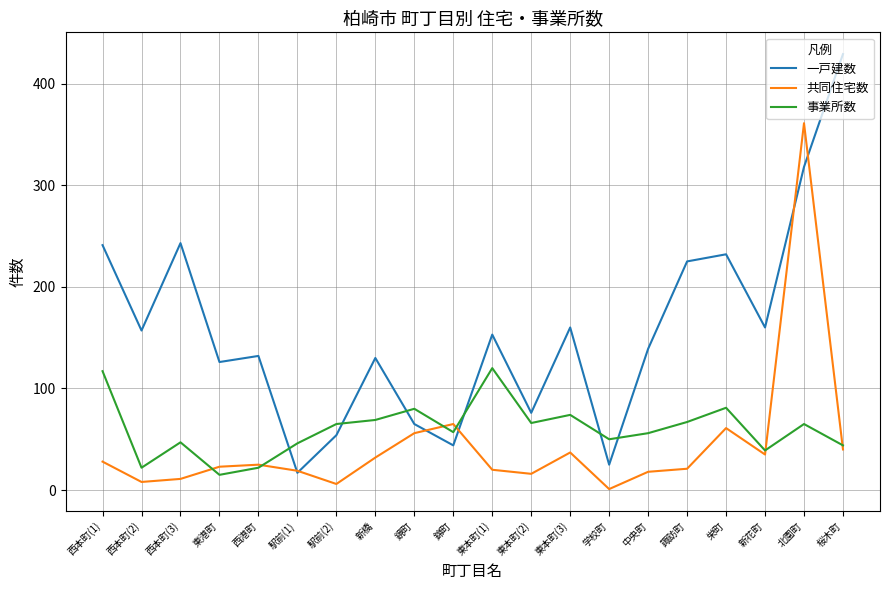

How many interior local valleys does the 一戸建数 series have?

7